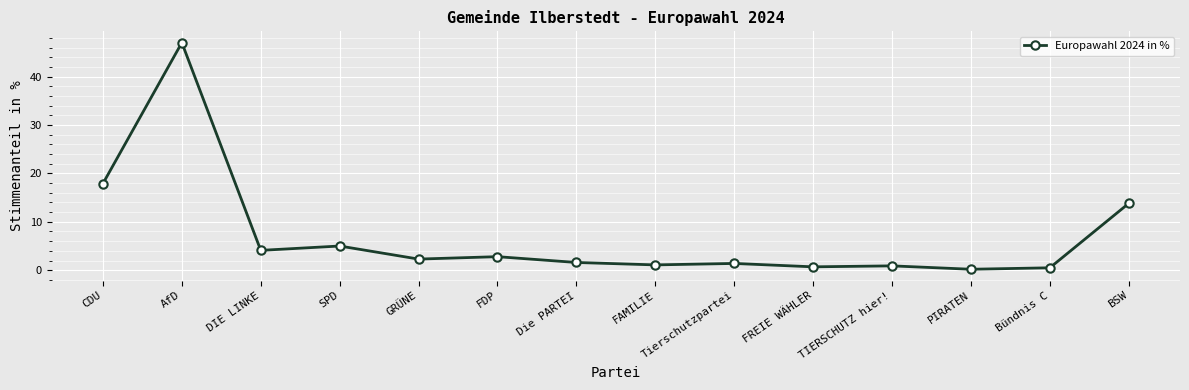

Does the chart display data point markers on the line(s)?

Yes